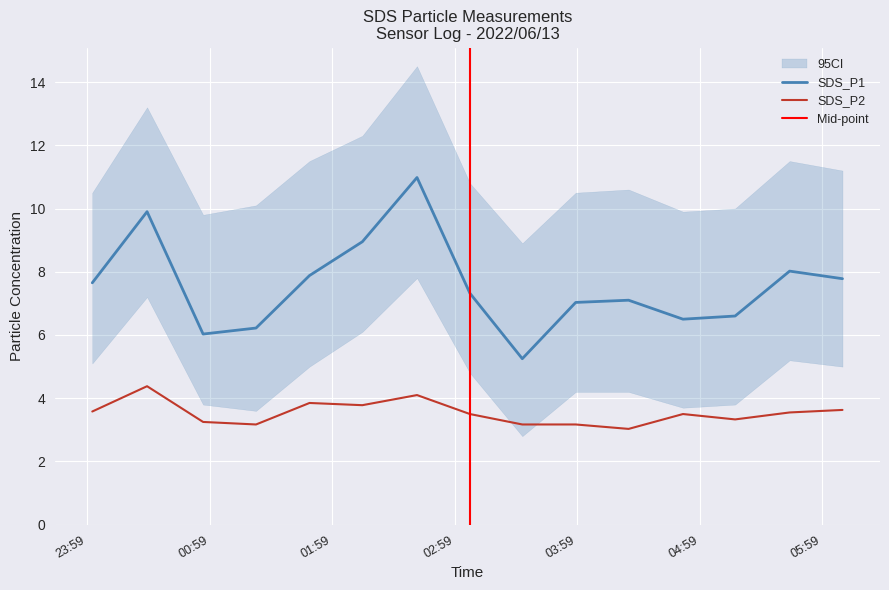

List the labels in order of SDS_P2 value, largest first.

2022/06/13 00:28:20, 2022/06/13 02:40:30, 2022/06/13 01:47:52, 2022/06/13 02:13:45, 2022/06/13 06:08:49, 2022/06/13 00:01:31, 2022/06/13 05:42:56, 2022/06/13 03:06:24, 2022/06/13 04:50:43, 2022/06/13 05:16:15, 2022/06/13 00:55:46, 2022/06/13 01:21:41, 2022/06/13 03:32:03, 2022/06/13 03:58:12, 2022/06/13 04:24:06